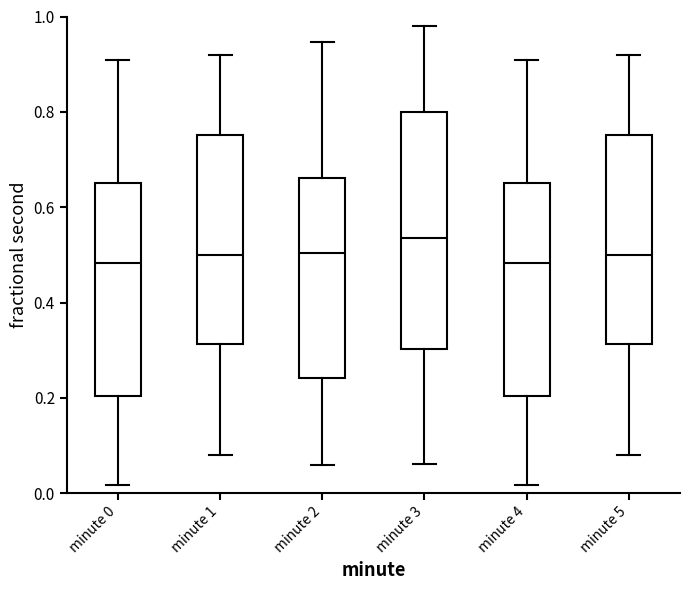

Which box's median line is the highest?

minute 3